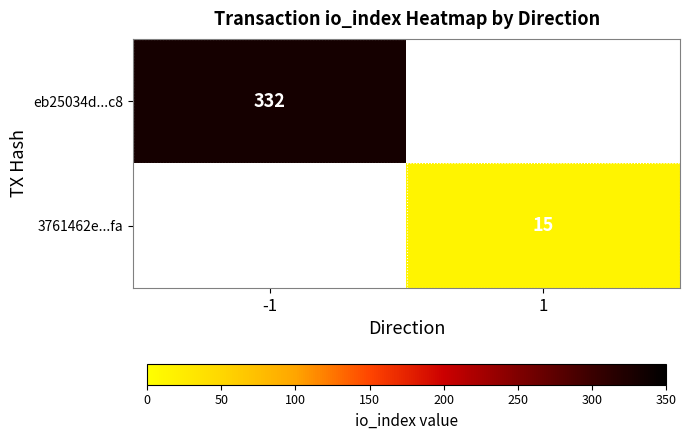

Count the number of data series in this chart.

2